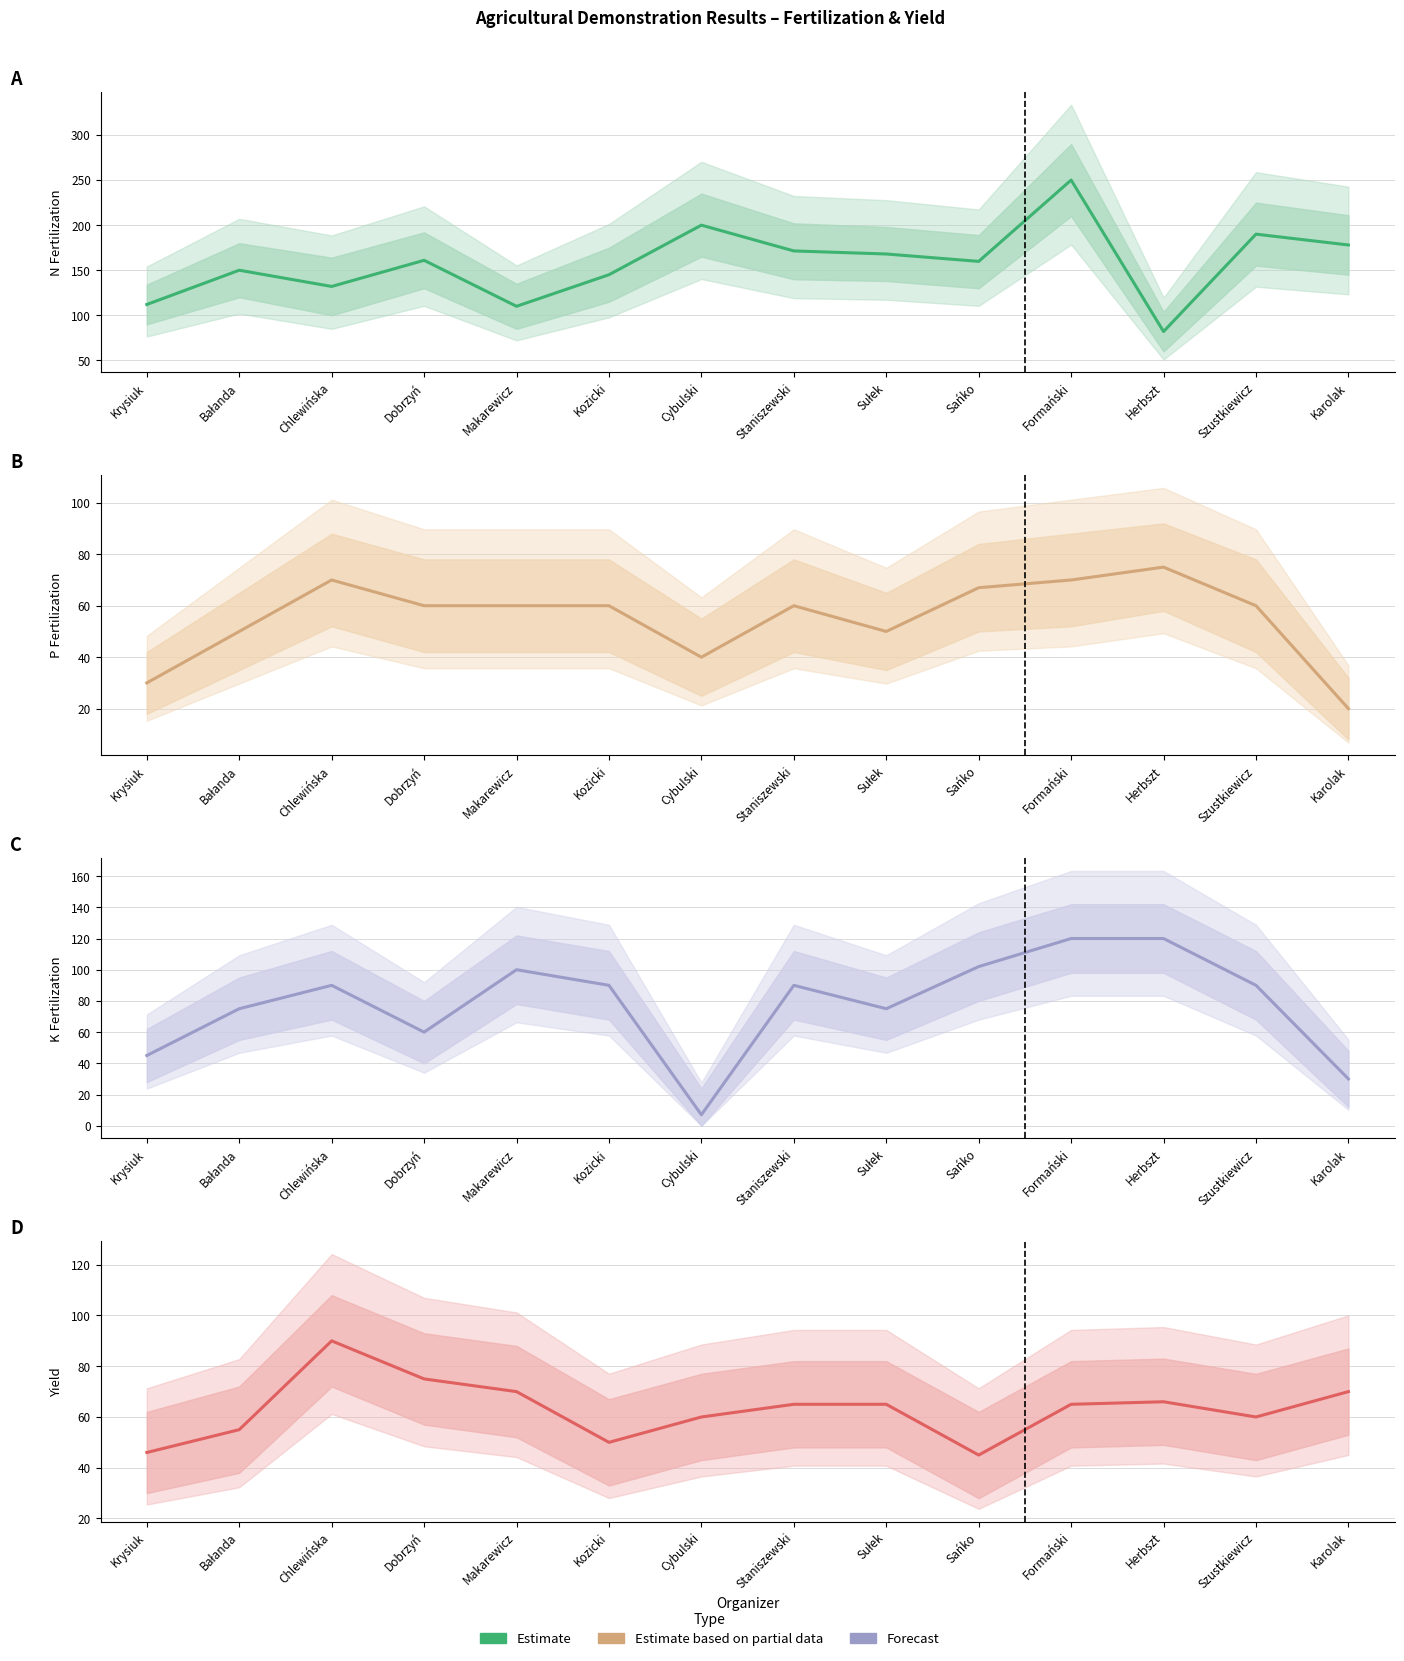

Reading left to right, extract all data points from this chart.

N (kg/ha): Krysiuk=112.0	Bałanda=150.0	Chlewińska=132.0	Dobrzyń=161.0	Makarewicz=110.0	Kozicki=145.0	Cybulski=200.0	Staniszewski=171.4	Sułek=168.0	Sańko=159.8	Formański=250.0	Herbszt=82.0	Szustkiewicz=190.0	Karolak=178.0
P (kg/ha): Krysiuk=30.0	Bałanda=50.0	Chlewińska=70.0	Dobrzyń=60.0	Makarewicz=60.0	Kozicki=60.0	Cybulski=40.0	Staniszewski=60.0	Sułek=50.0	Sańko=67.0	Formański=70.0	Herbszt=75.0	Szustkiewicz=60.0	Karolak=20.0
K (kg/ha): Krysiuk=45.0	Bałanda=75.0	Chlewińska=90.0	Dobrzyń=60.0	Makarewicz=100.0	Kozicki=90.0	Cybulski=7.0	Staniszewski=90.0	Sułek=75.0	Sańko=102.0	Formański=120.0	Herbszt=120.0	Szustkiewicz=90.0	Karolak=30.0
Yield (dt/ha): Krysiuk=46.0	Bałanda=55.0	Chlewińska=90.0	Dobrzyń=75.0	Makarewicz=70.0	Kozicki=50.0	Cybulski=60.0	Staniszewski=65.0	Sułek=65.0	Sańko=45.0	Formański=65.0	Herbszt=66.0	Szustkiewicz=60.0	Karolak=70.0